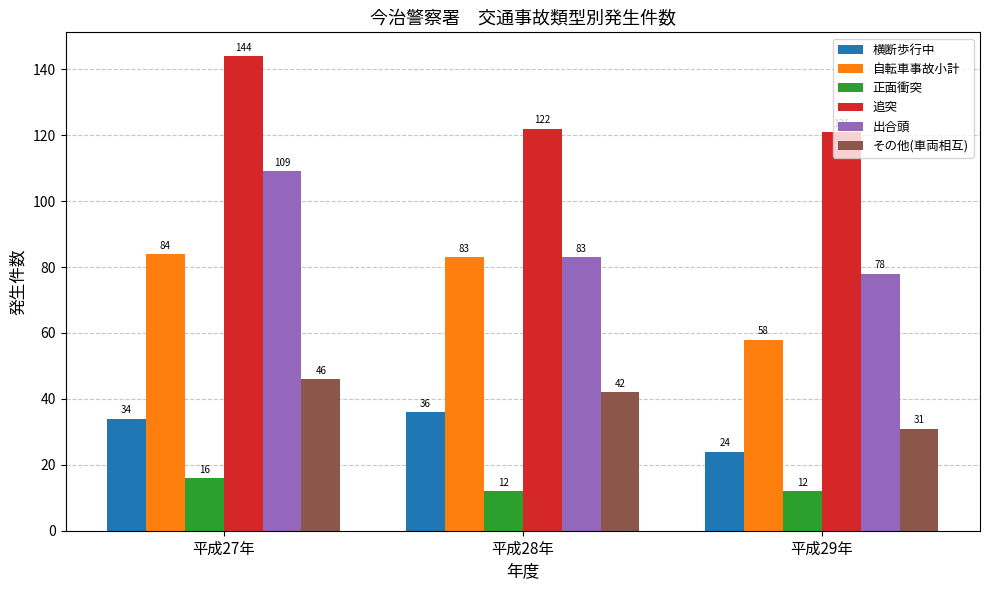

How many groups of bars are there?

3